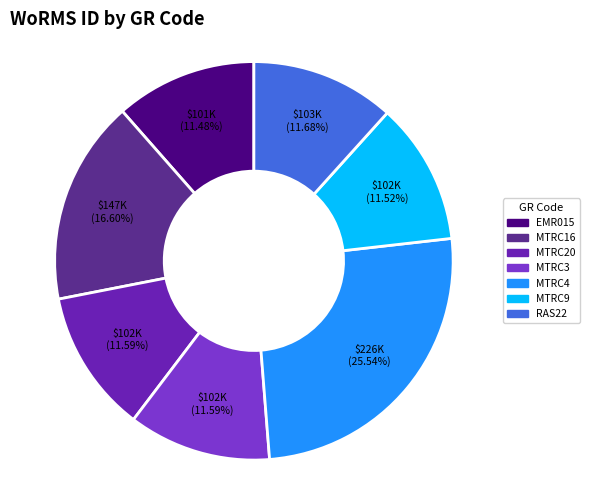

What percentage is NOT represented by MTRC20?

88.4%